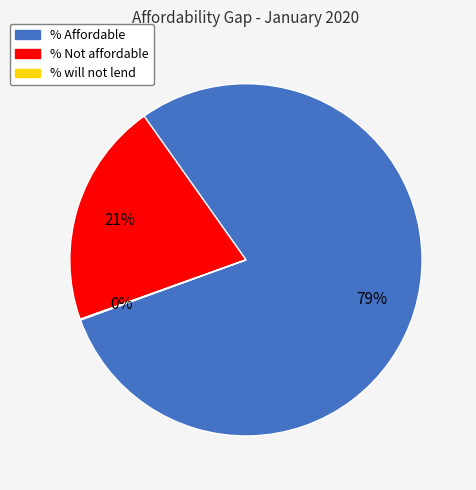

Do % Not affordable and % Affordable together represent more than half of the pie?

Yes